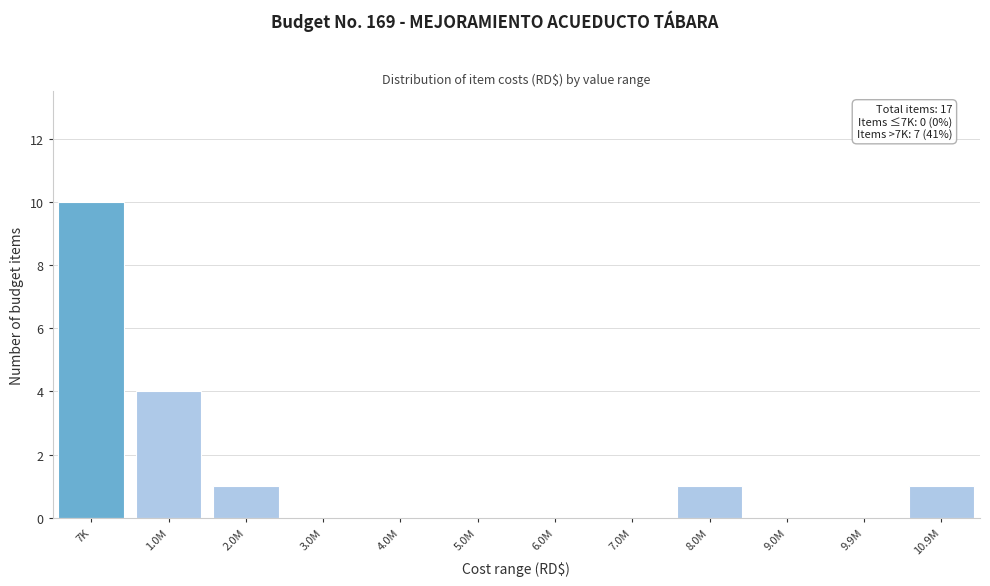

Reading left to right, extract all data points from this chart.

7K=10	1.0M=4	2.0M=1	3.0M=0	4.0M=0	5.0M=0	6.0M=0	7.0M=0	8.0M=1	9.0M=0	9.9M=0	10.9M=1